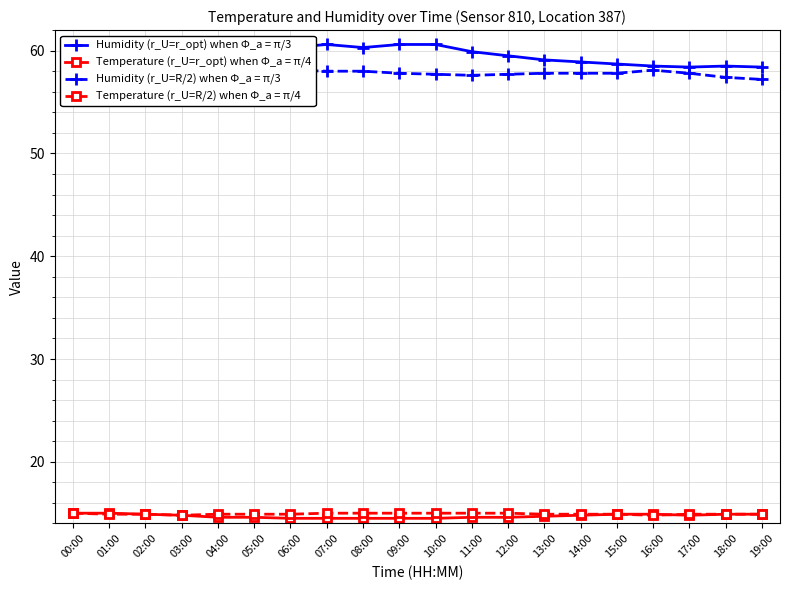

Is the value of Humidity (r_U=R/2) when Φ_a = π/3 at 17:00 greater than the value of Humidity (r_U=r_opt) when Φ_a = π/3 at 01:00?

No